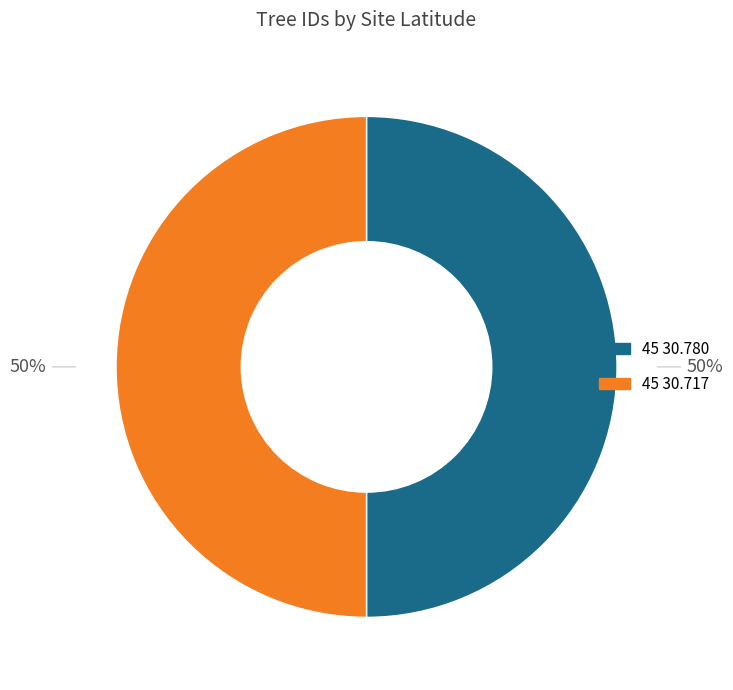

What percentage is the 45 30.717 slice, to the nearest percent?

50%